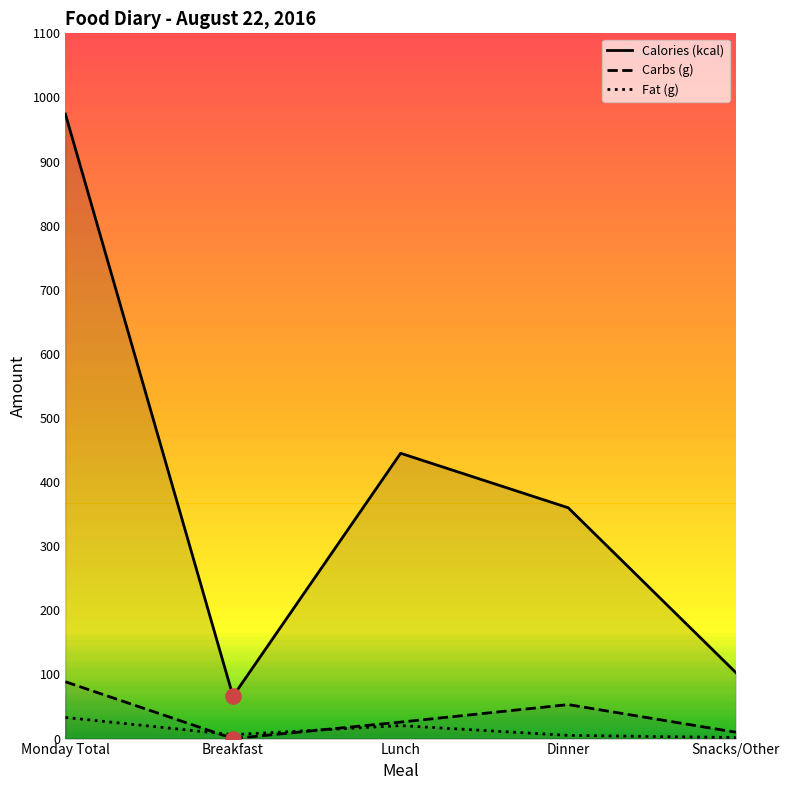

At which category is the sum across all series the highest?

Monday Total